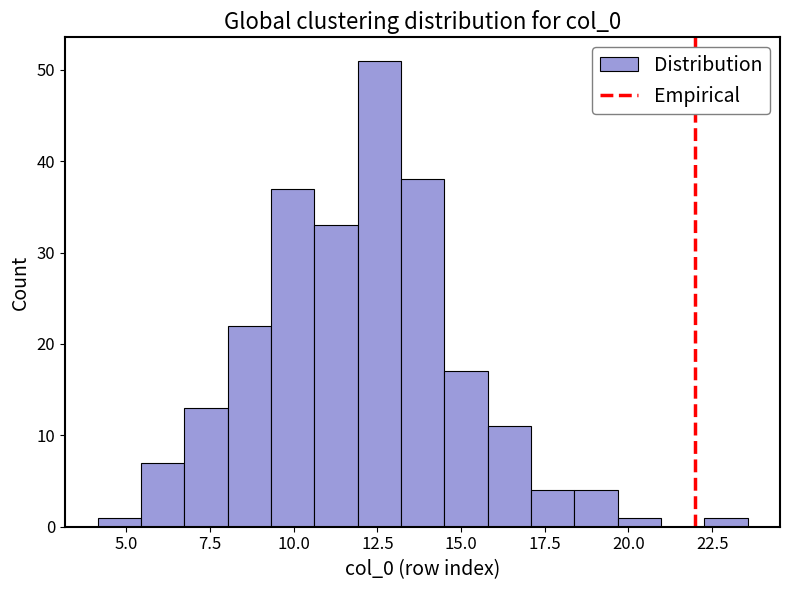

Read against the x-axis, roughly where is the centre of the tallest bar?

12.5